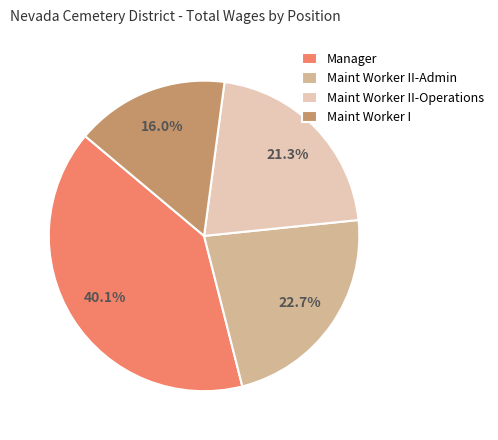

How many segments does this pie chart have?

4